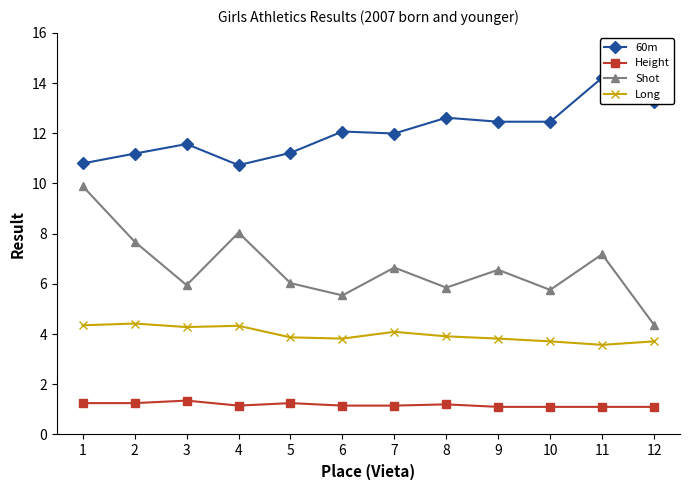

What is the difference between the maximum and minimum values in the 60m series?

3.5